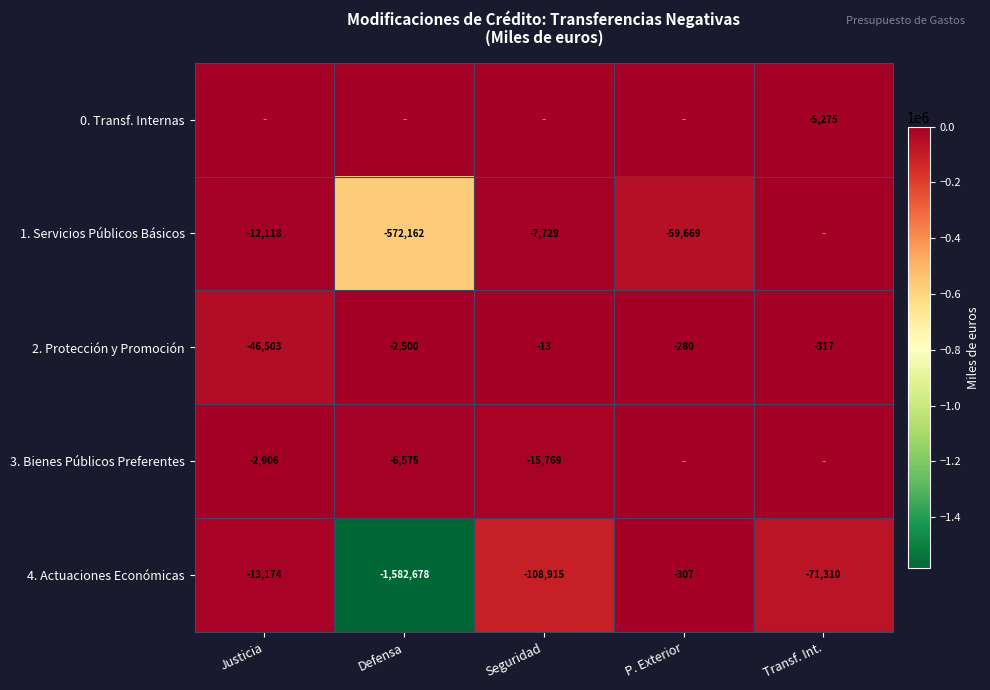

The 1. Servicios Públicos Básicos series shows -12118 at Justicia. True or false?

True